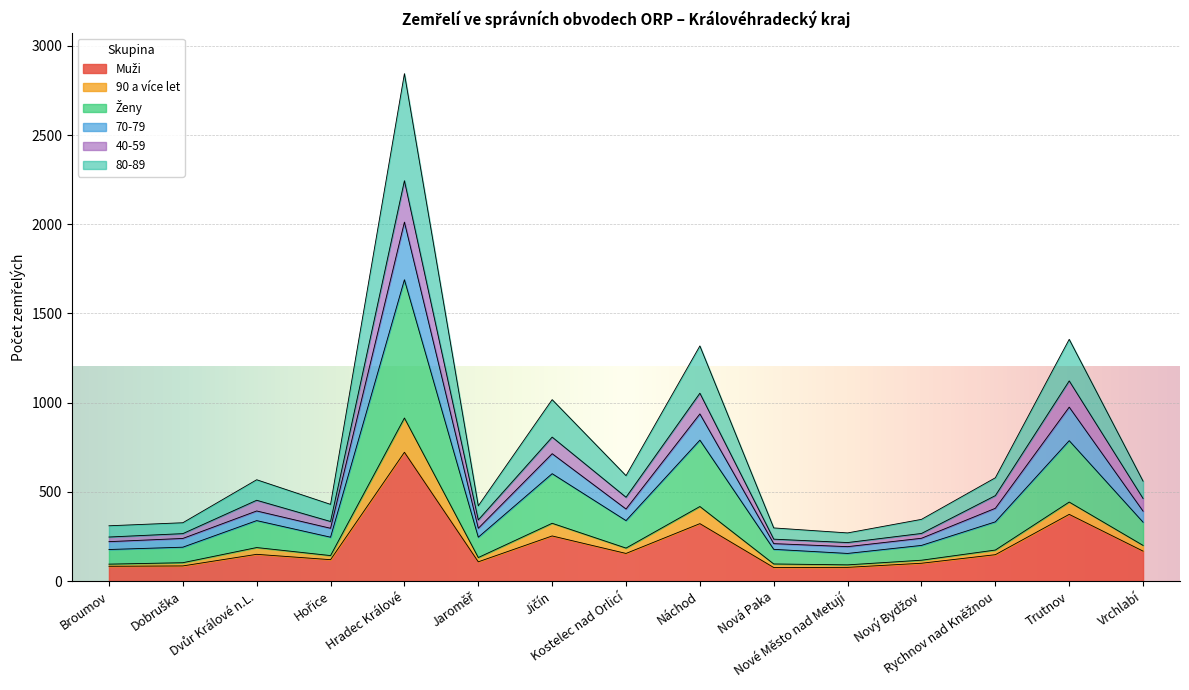

Which has a higher value, Jičín or Nový Bydžov?

Jičín